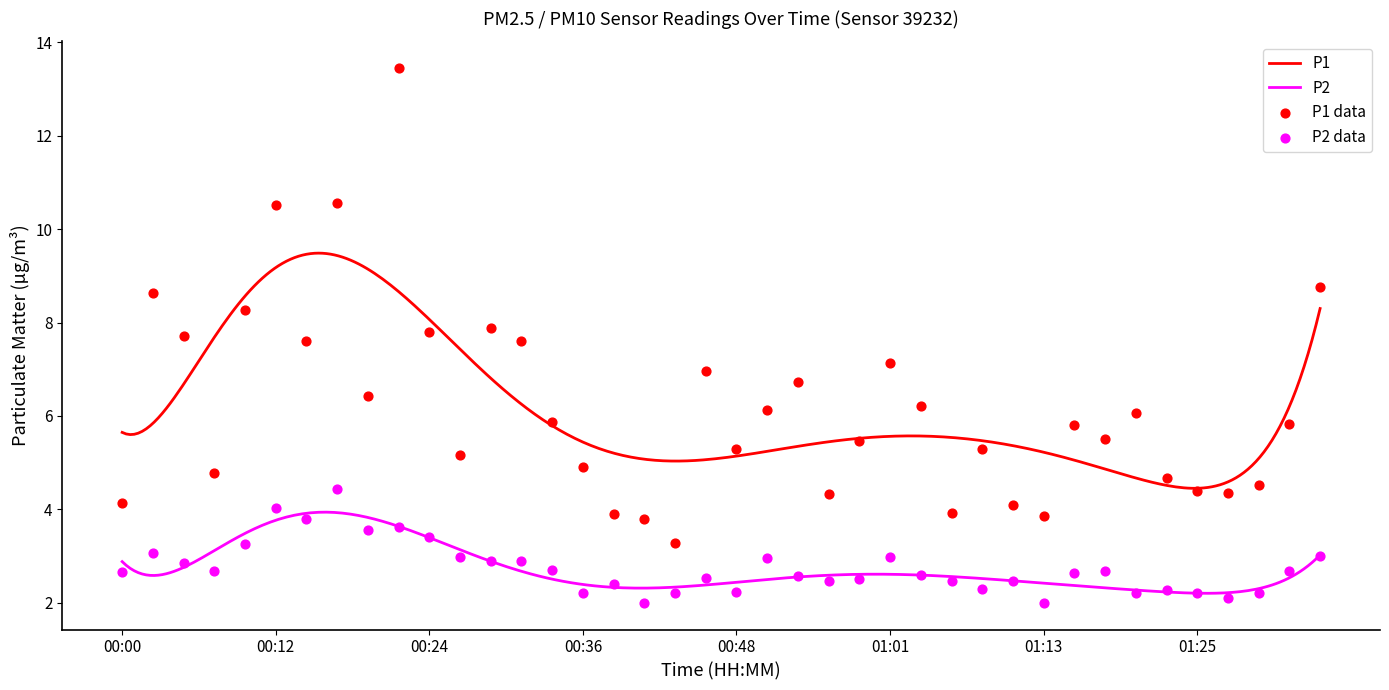

What are all the series names shown in the legend?

P1, P2